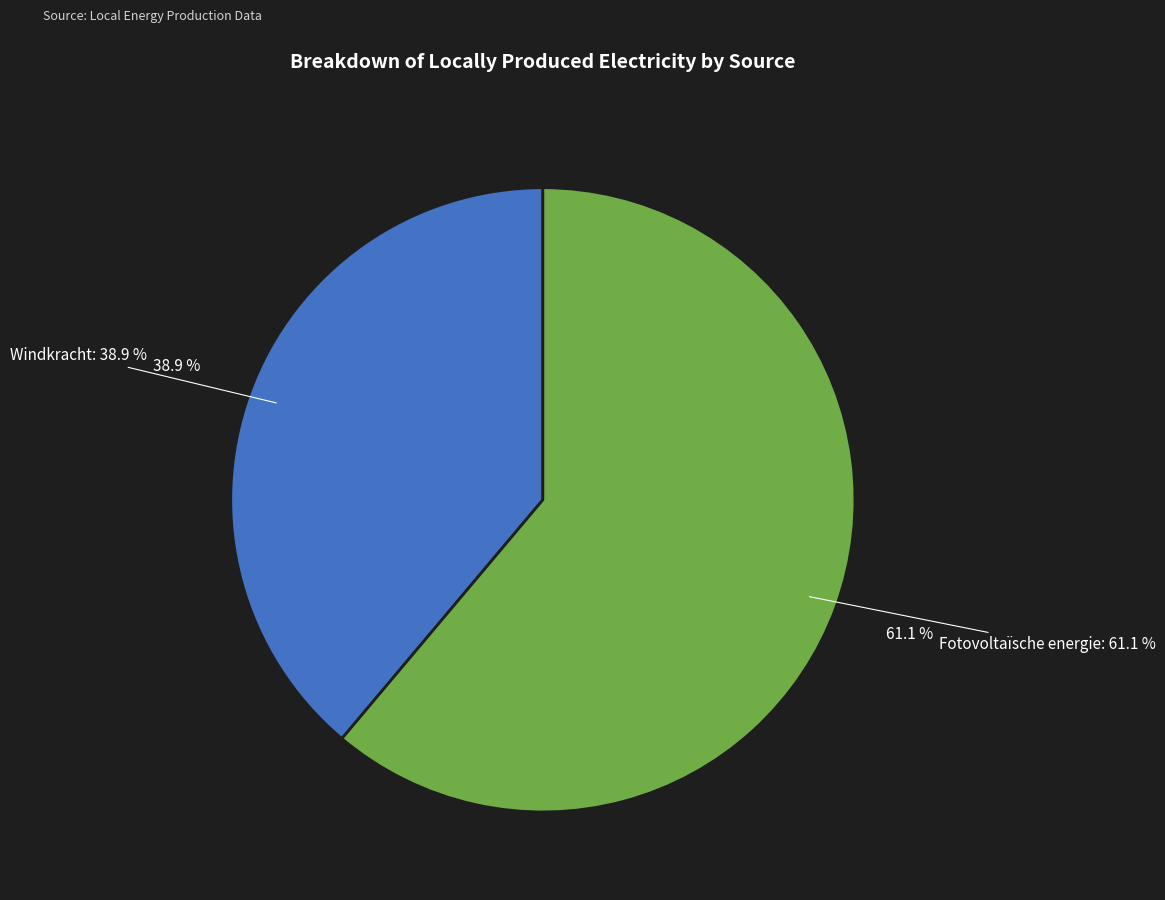

What percentage is NOT represented by Fotovoltaïsche energie?

38.9%